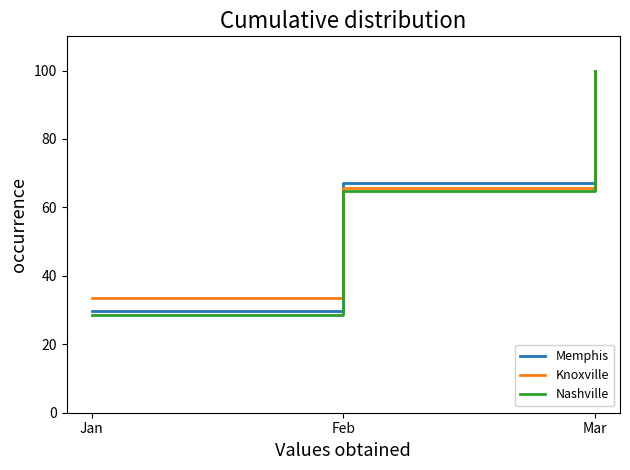

Which series has the widest spread of values?

Nashville